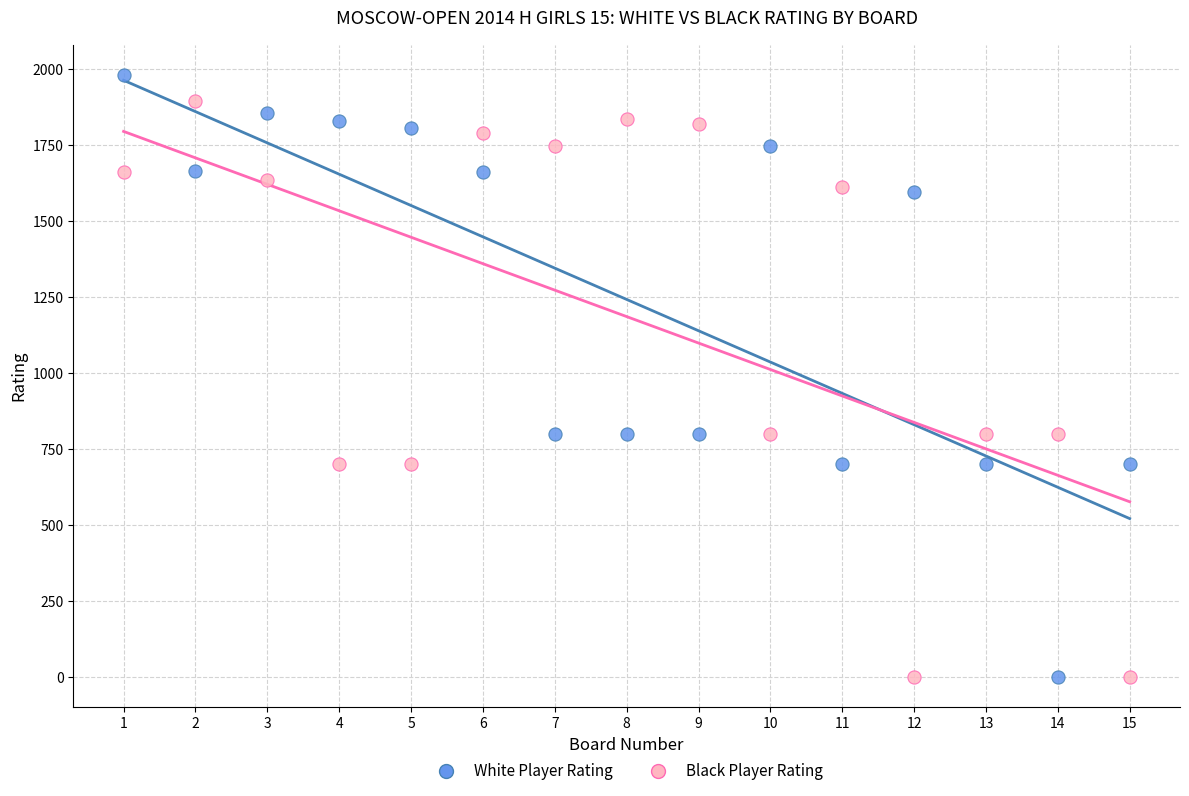

Which series contains the highest Y value?

White Player Rating